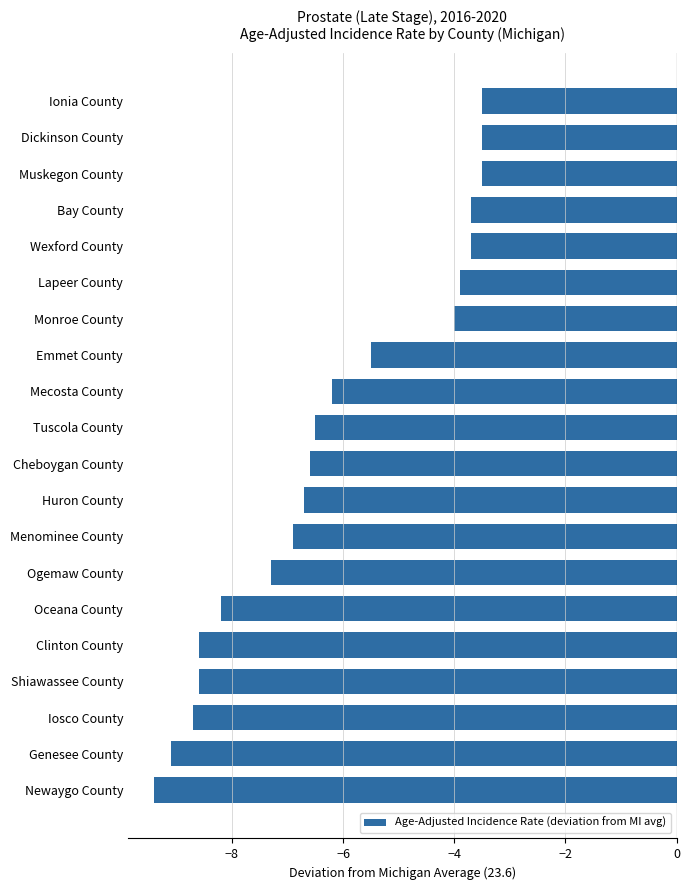

What is the maximum value shown in the chart?

-3.5